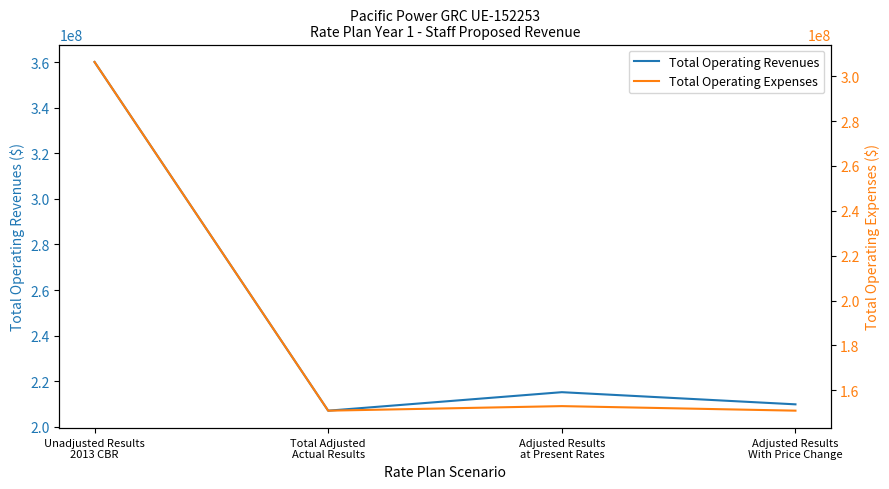

What is the difference between the maximum and minimum values in the Total Operating Expenses series?

155491589.2